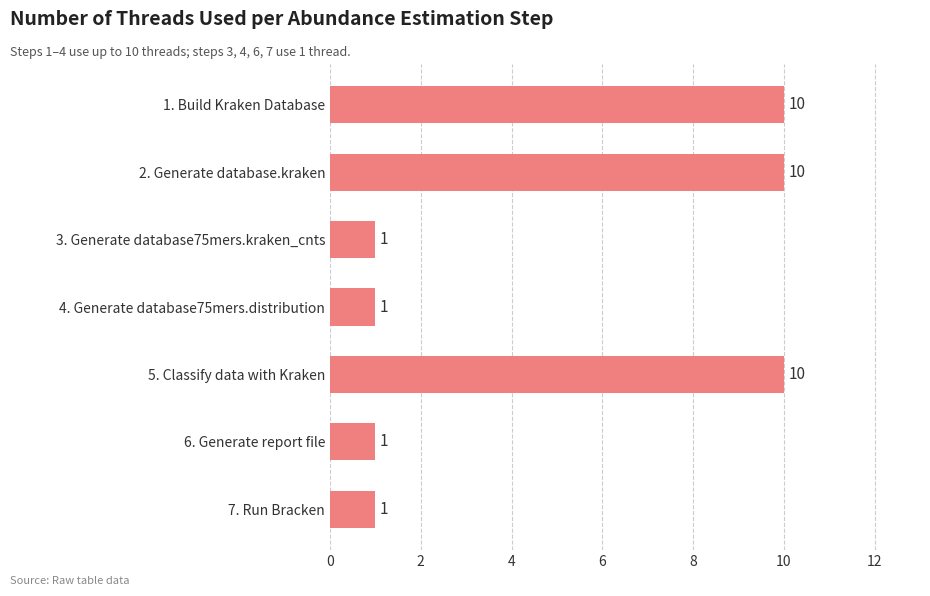

What is the greatest value displayed?

10